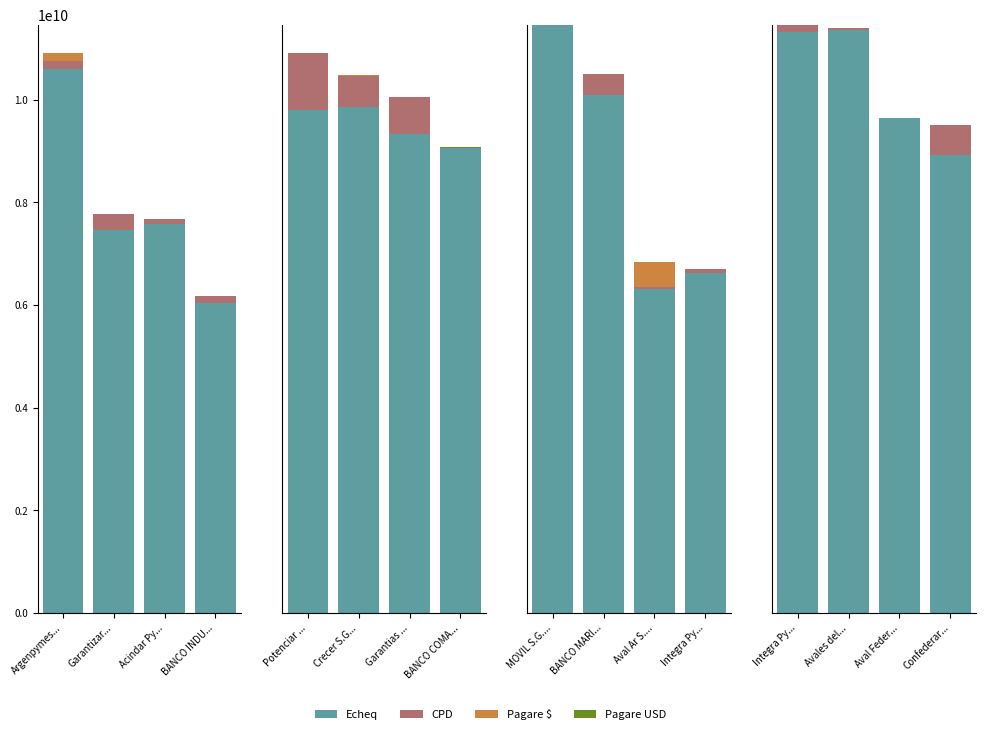

What is the average value of the Pagare USD series?

125500.0